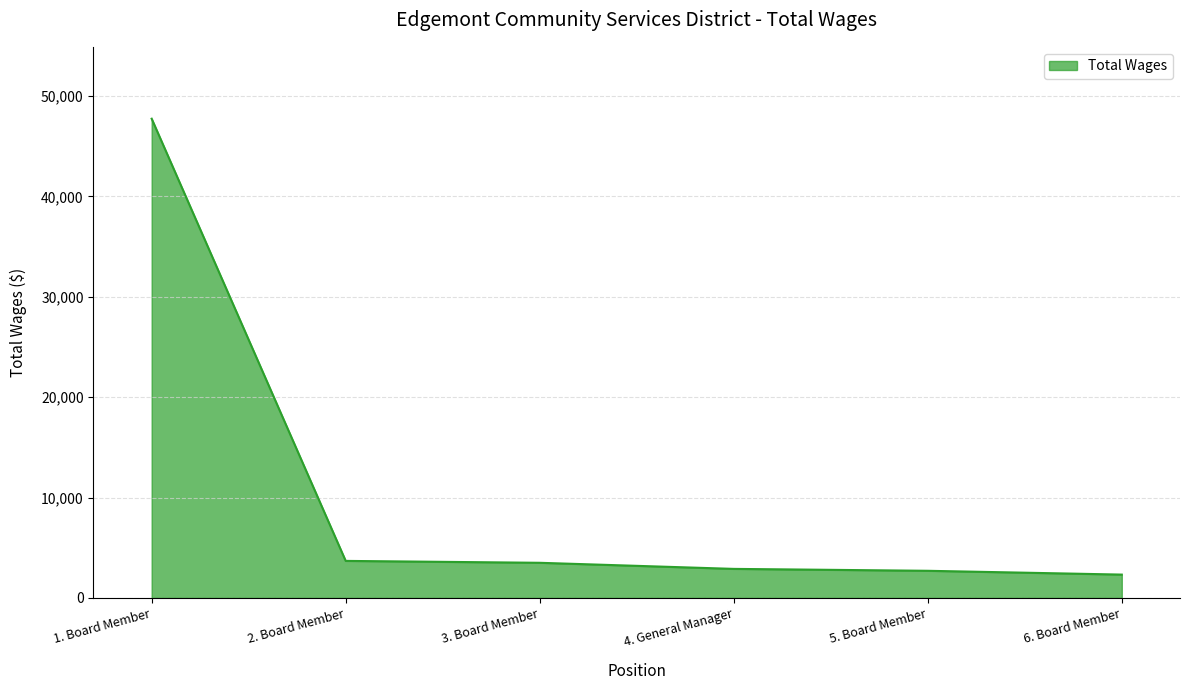

What is the minimum value shown in the chart?

2323